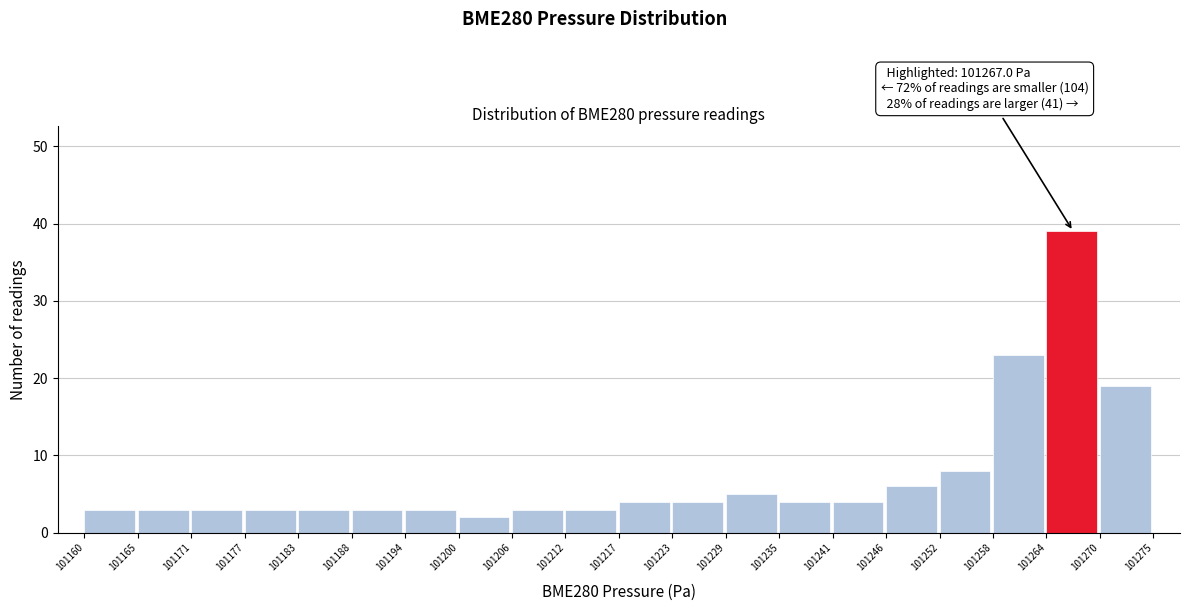

Which range on the x-axis has the tallest bar?

101264 to 101270